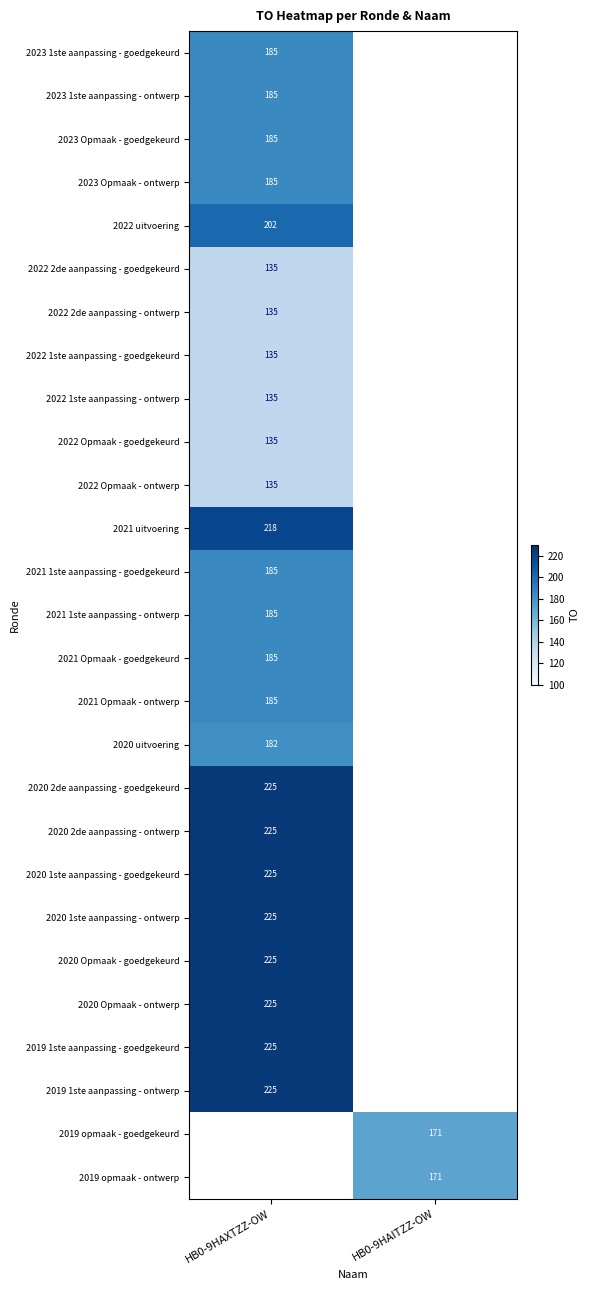

What is the minimum value shown in the chart?

135.0